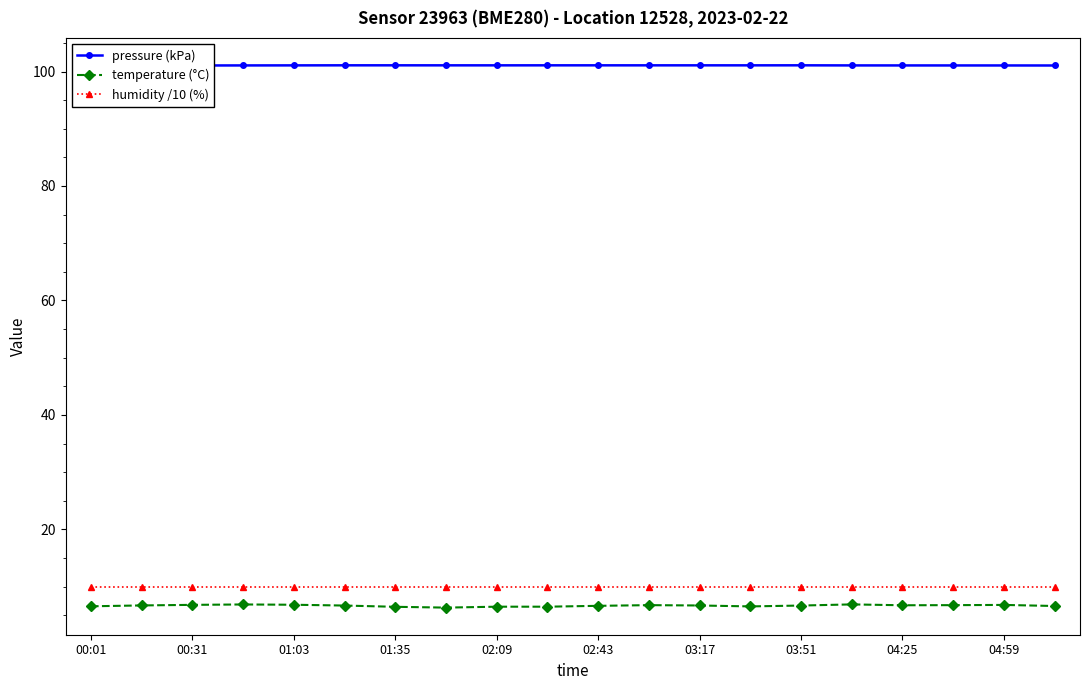

True or false: temperature (°C) and pressure (kPa) intersect in this chart.

False